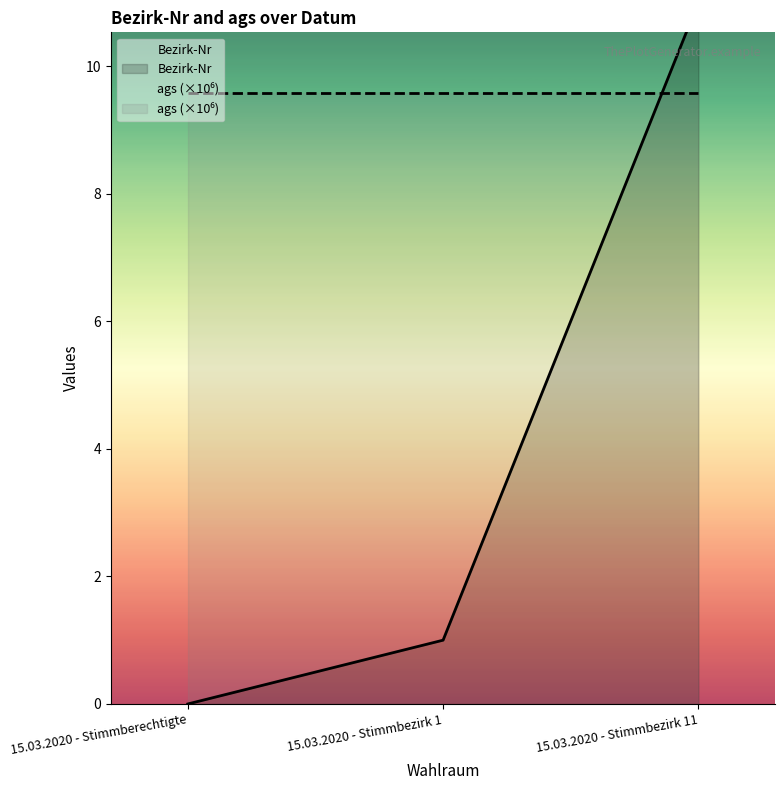

Reading left to right, list all the values displayed in this chart.

0	1	11